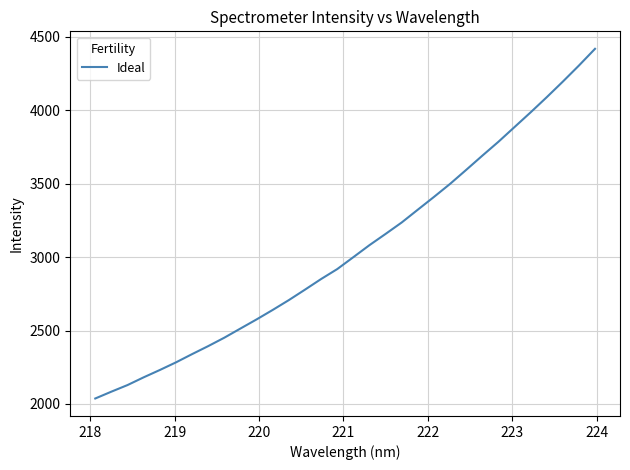

What is the maximum value shown in the chart?

4419.4